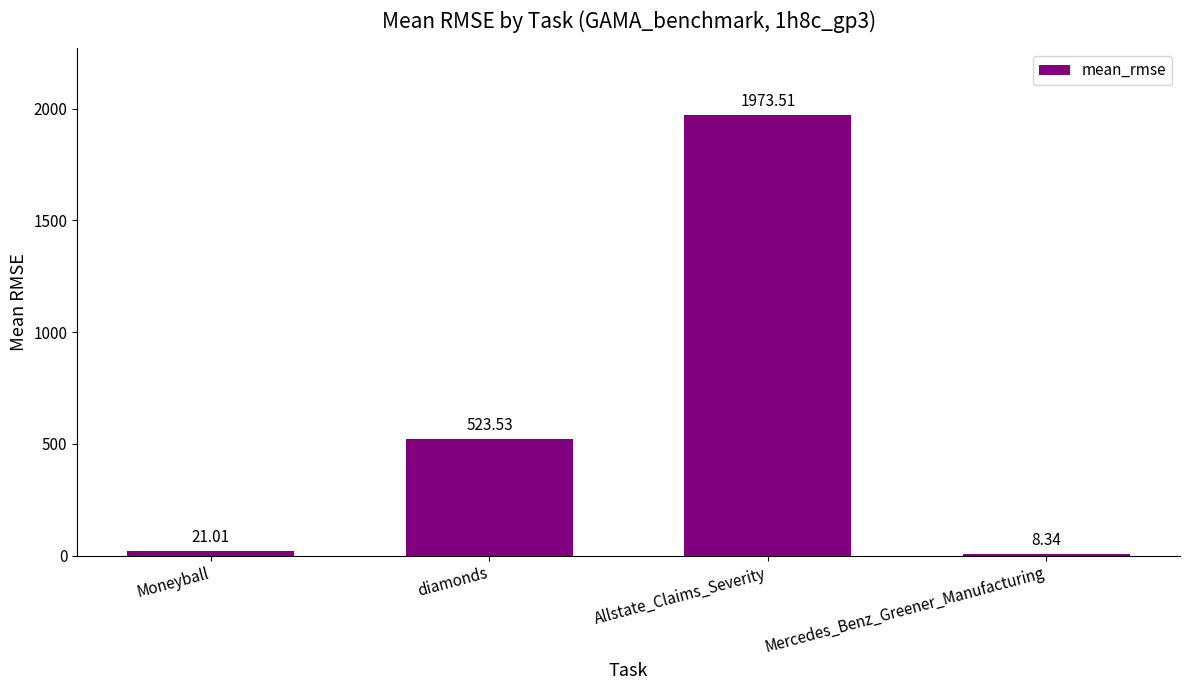

What is the difference between the maximum and minimum values?

1965.2